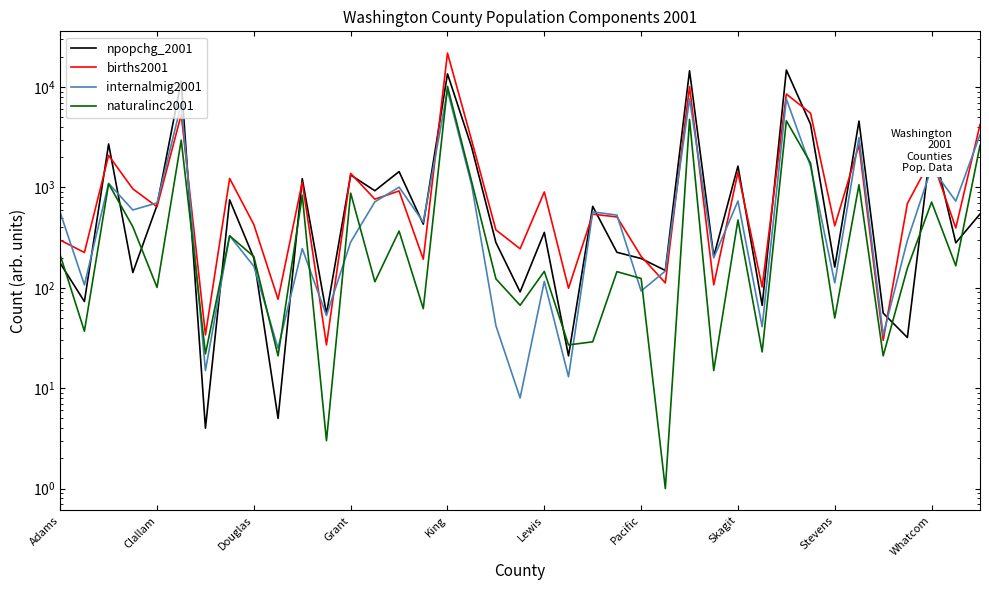

How many series are shown in this chart?

4